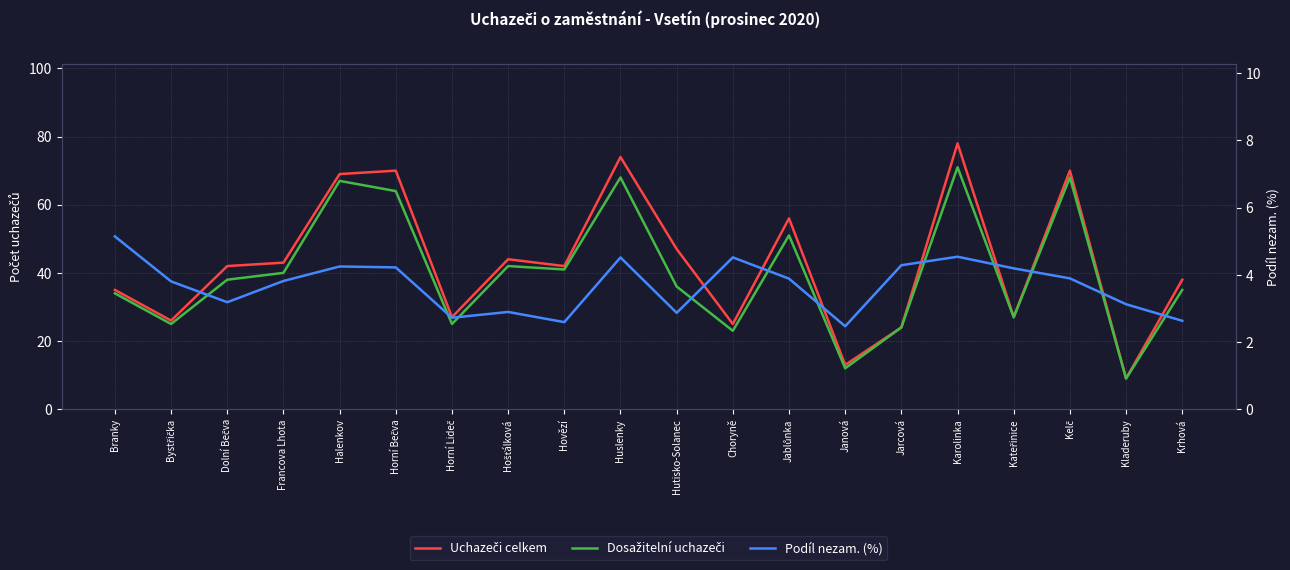

What are all the series names shown in the legend?

Uchazeči celkem, Dosažitelní uchazeči, Podíl nezam. (%)